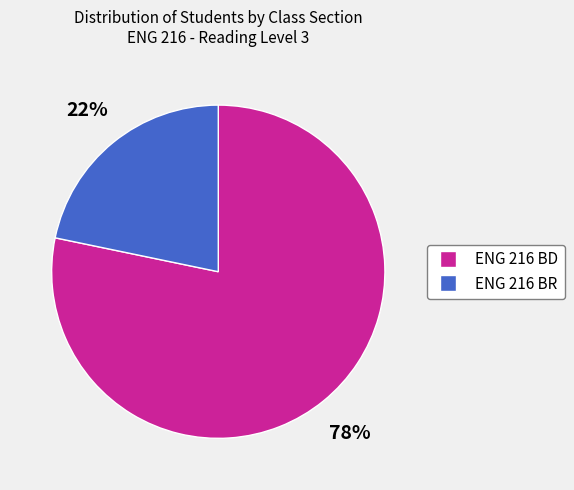

Is there a majority slice in this chart?

Yes